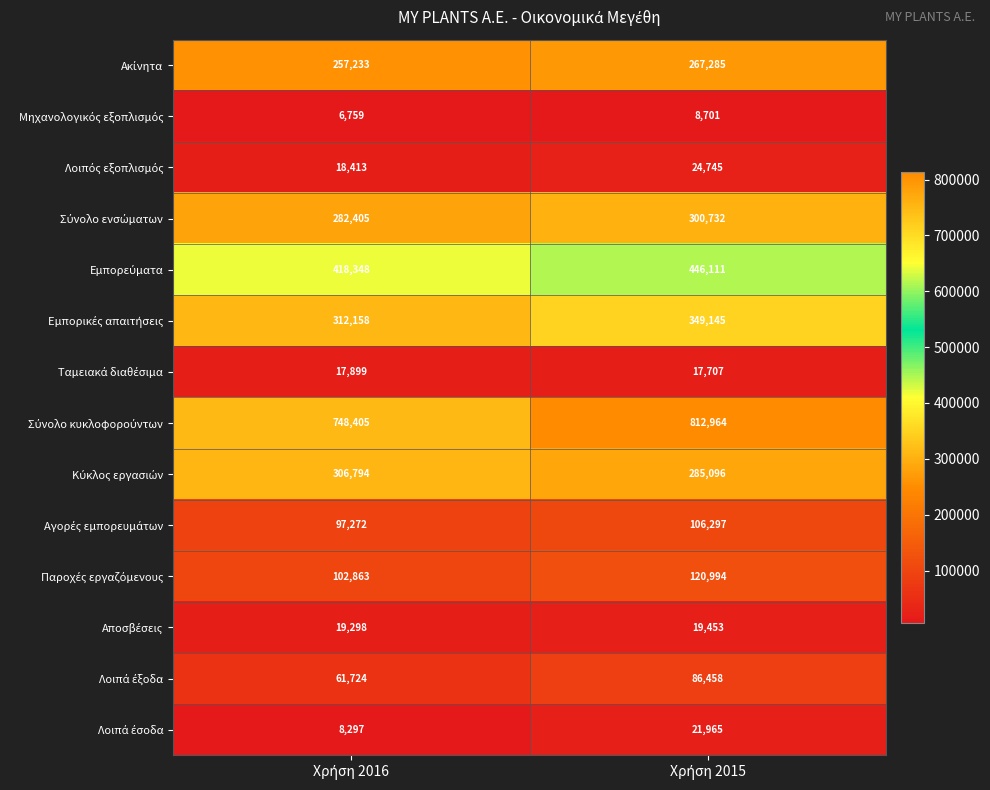

What is the smallest value displayed?

6759